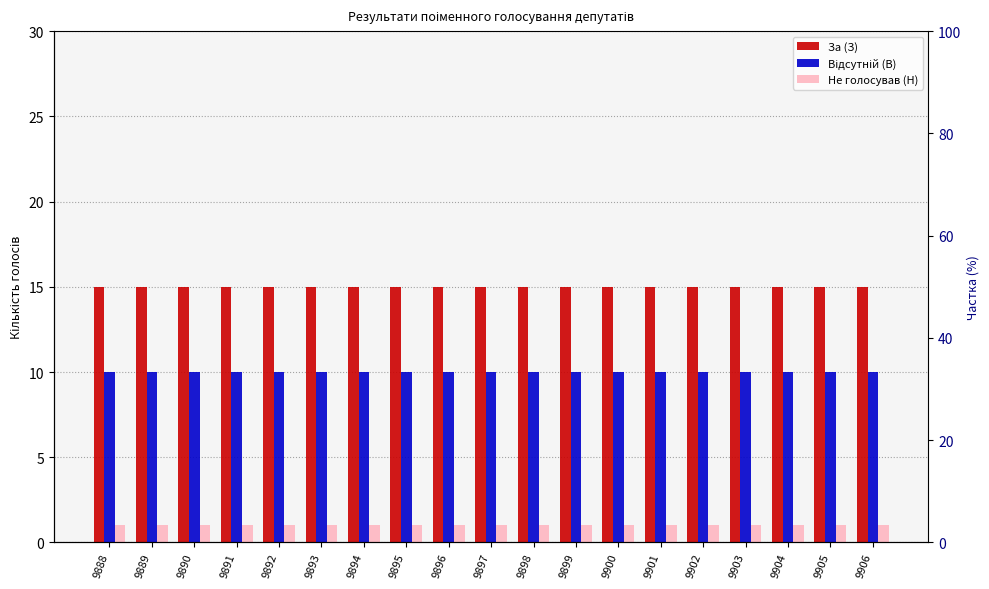

True or false: Не голосував (Н) has a value of 1 at 9903.

True